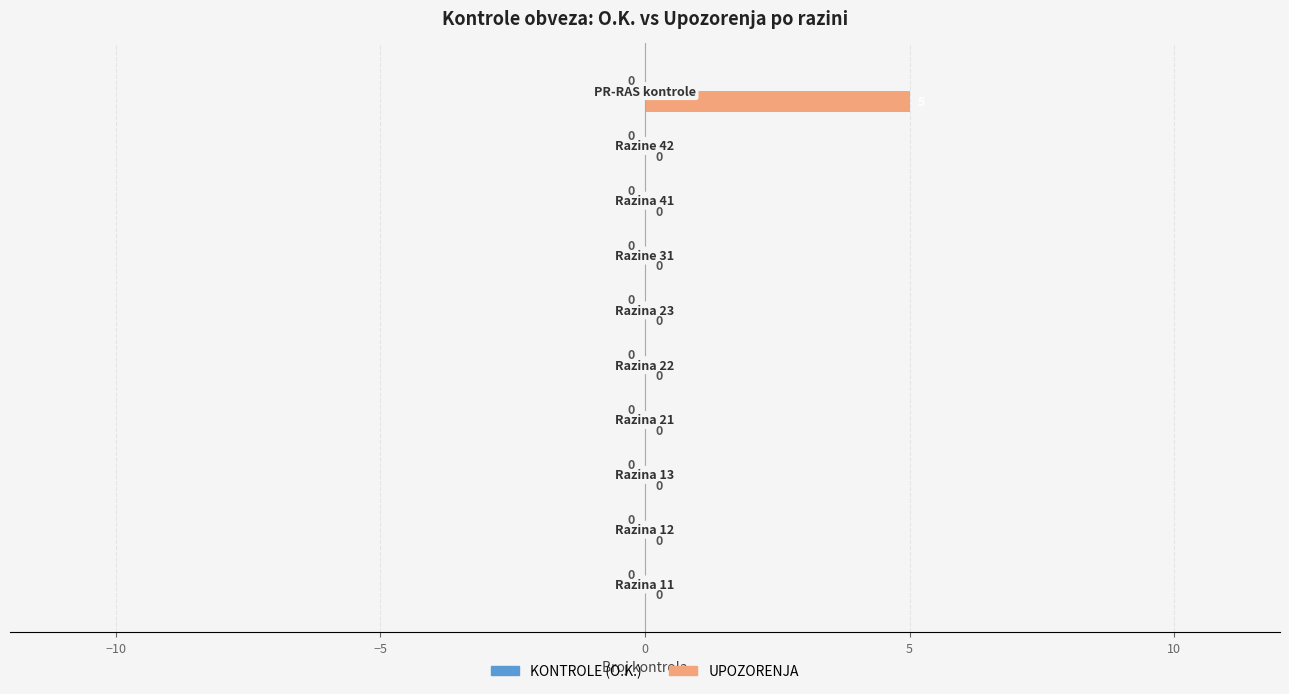

How many distinct data groups are displayed?

1